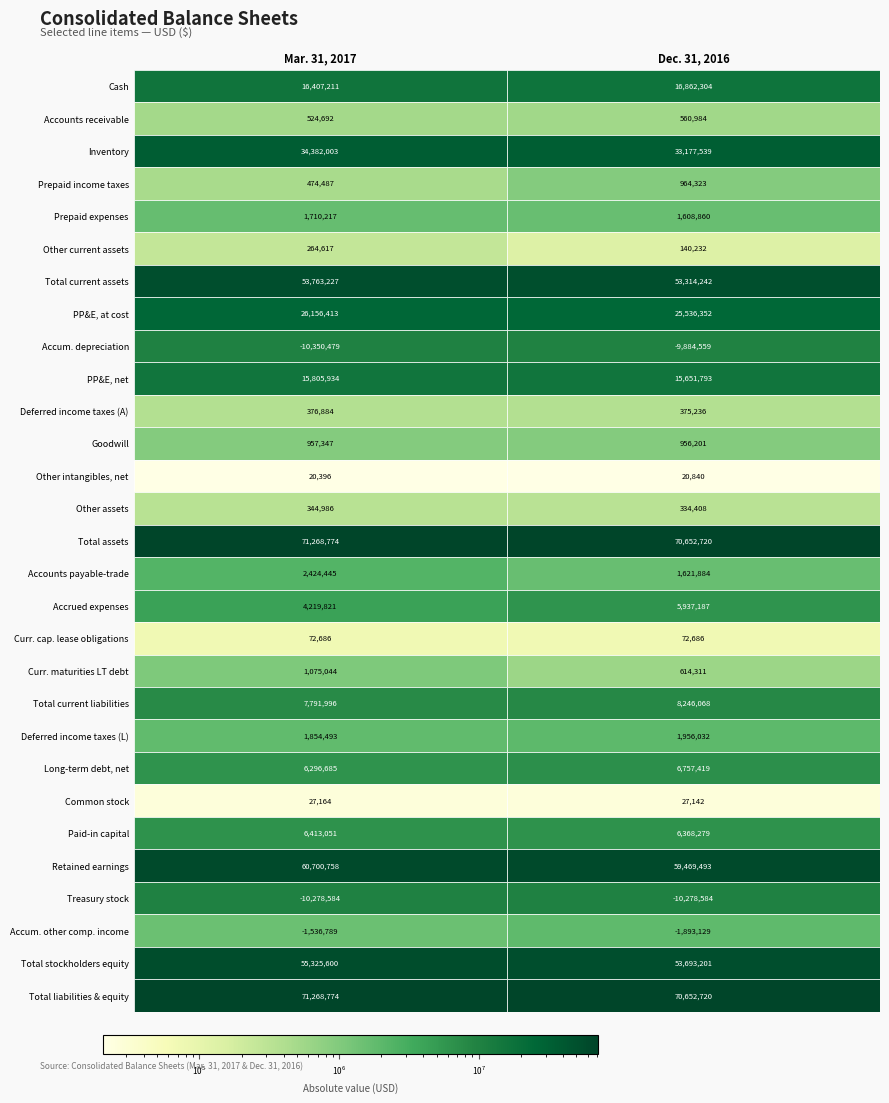

What is the spread (max minus min) of values at 0?

81619253